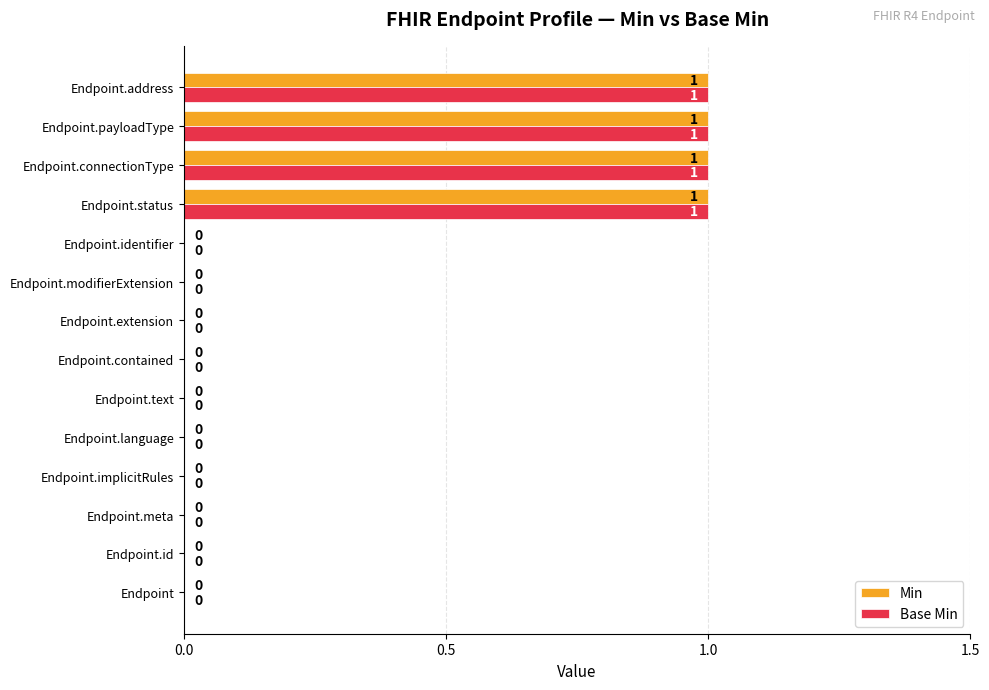

True or false: Min has a value of 1 at Endpoint.identifier.

False